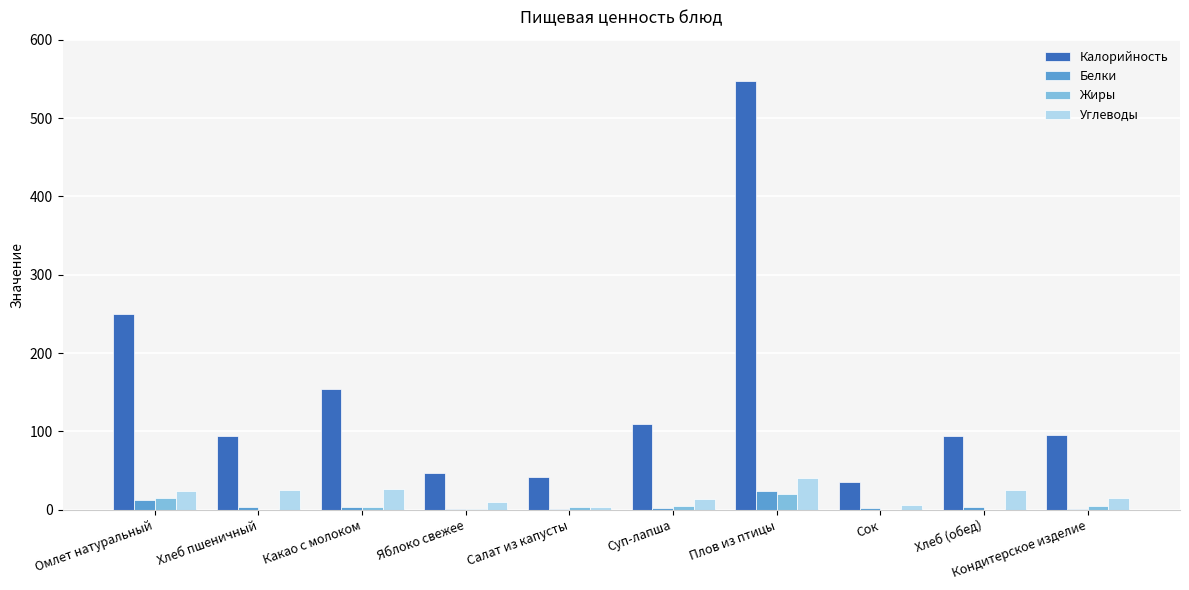

Which category has the highest value in the Углеводы series?

Плов из птицы